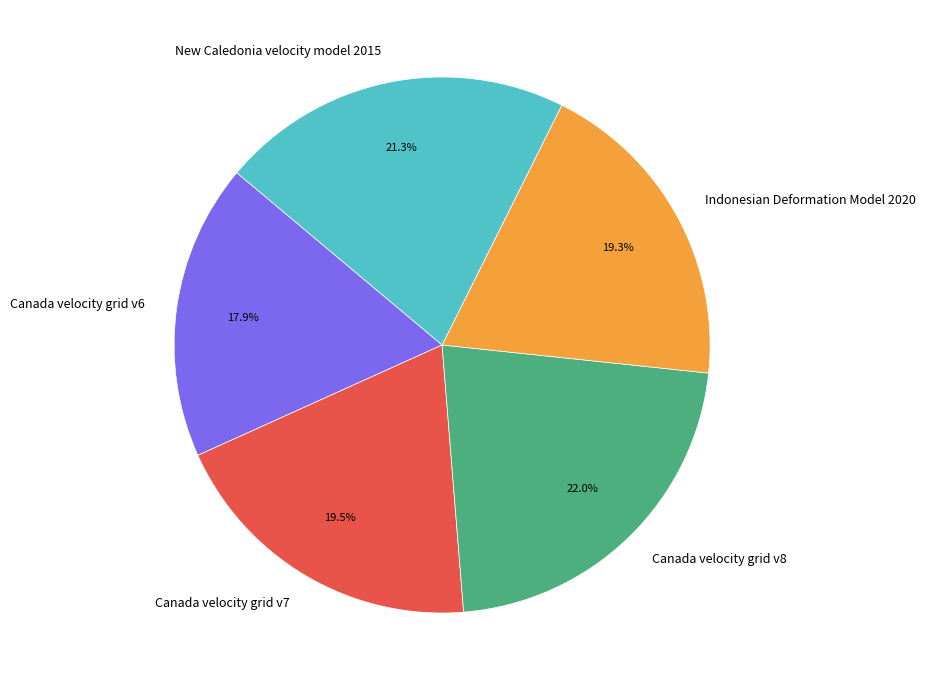

Between Canada velocity grid v7 and New Caledonia velocity model 2015, which is larger?

New Caledonia velocity model 2015